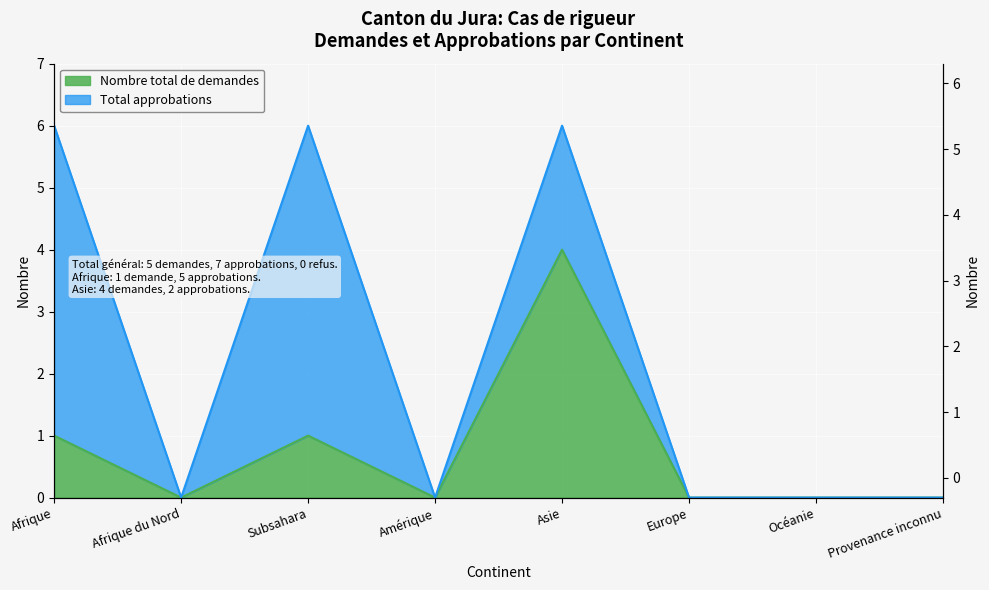

How many points are higher than both their immediate neighbors (excluding endpoints)?

2